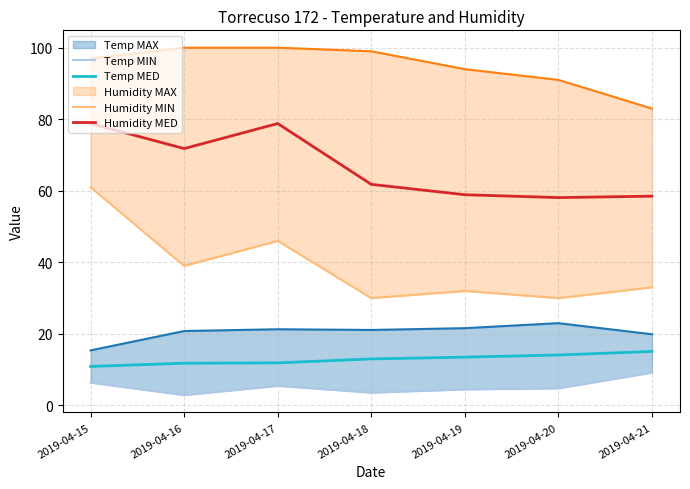

What is the sum of the Temp MIN values at 2019-04-18 and 2019-04-17?

9.1